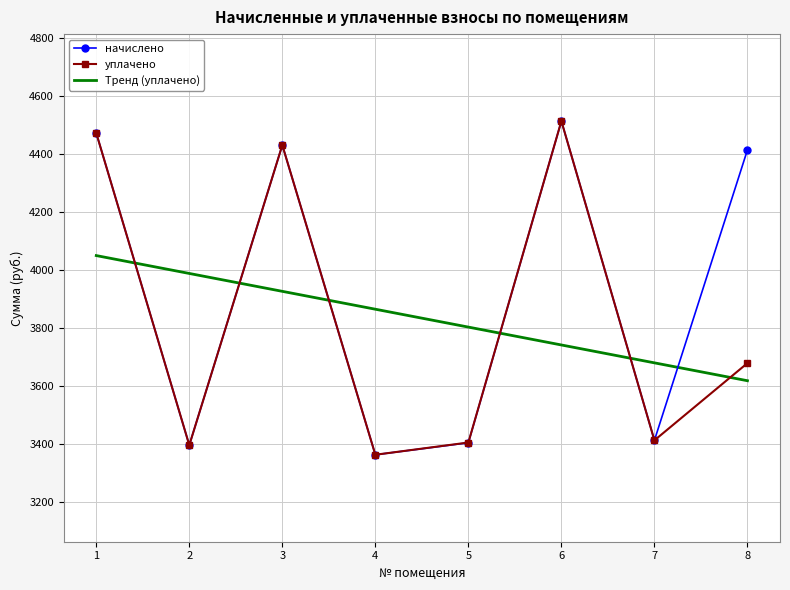

At which label does Тренд (уплачено) first exceed 3863?

1